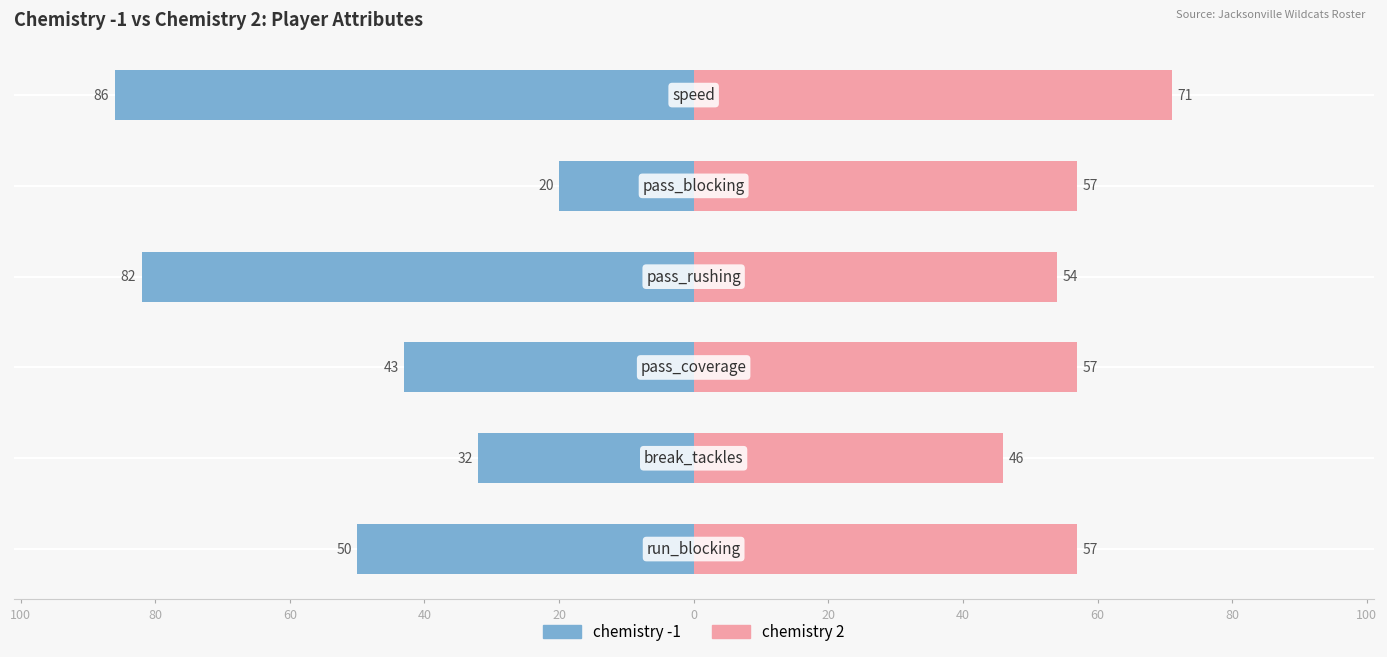

True or false: chemistry 2 has a value of 28 at 60.

False